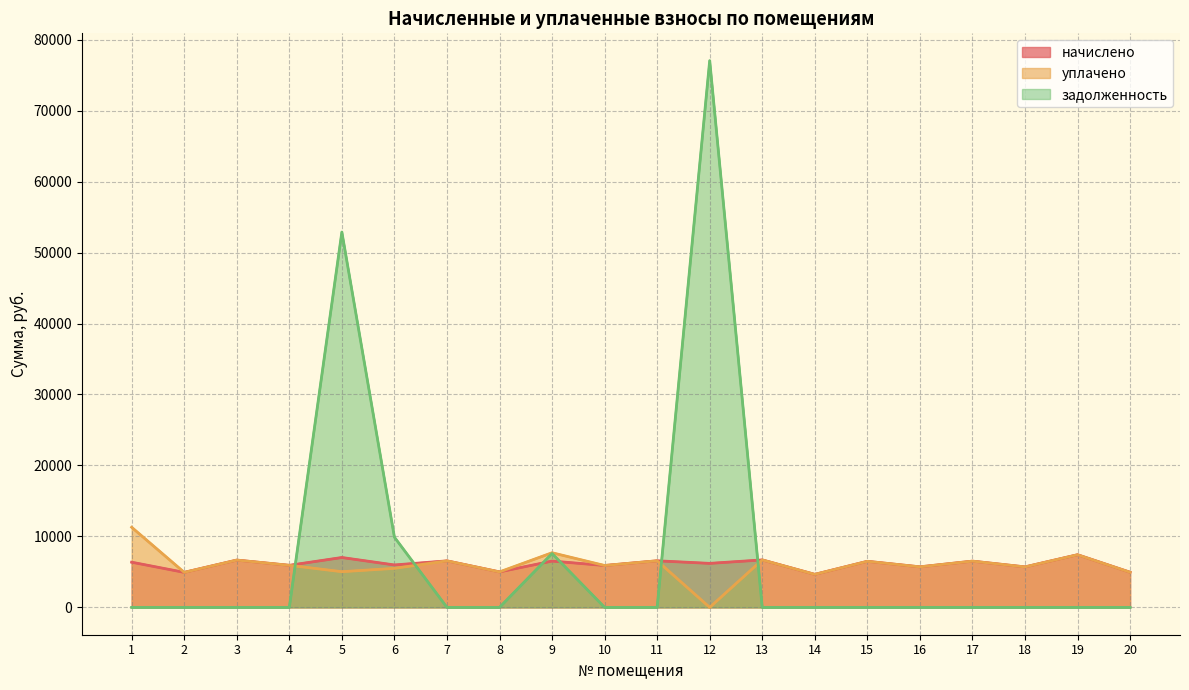

Is the value of уплачено at 19 greater than the value of задолженность at 13?

Yes